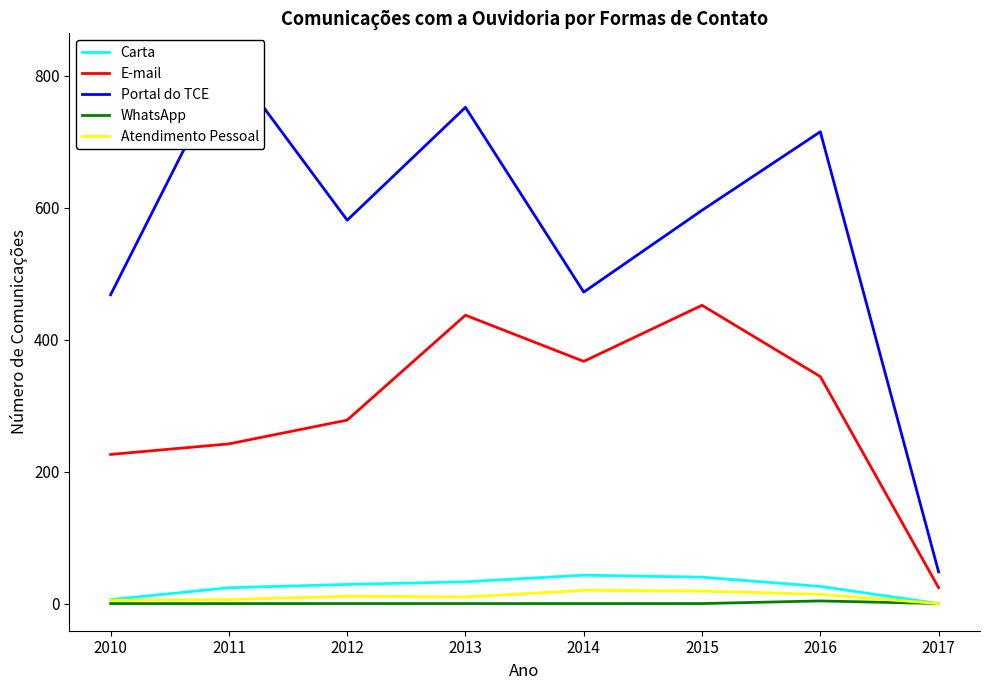

True or false: WhatsApp and Atendimento Pessoal cross at least once.

False